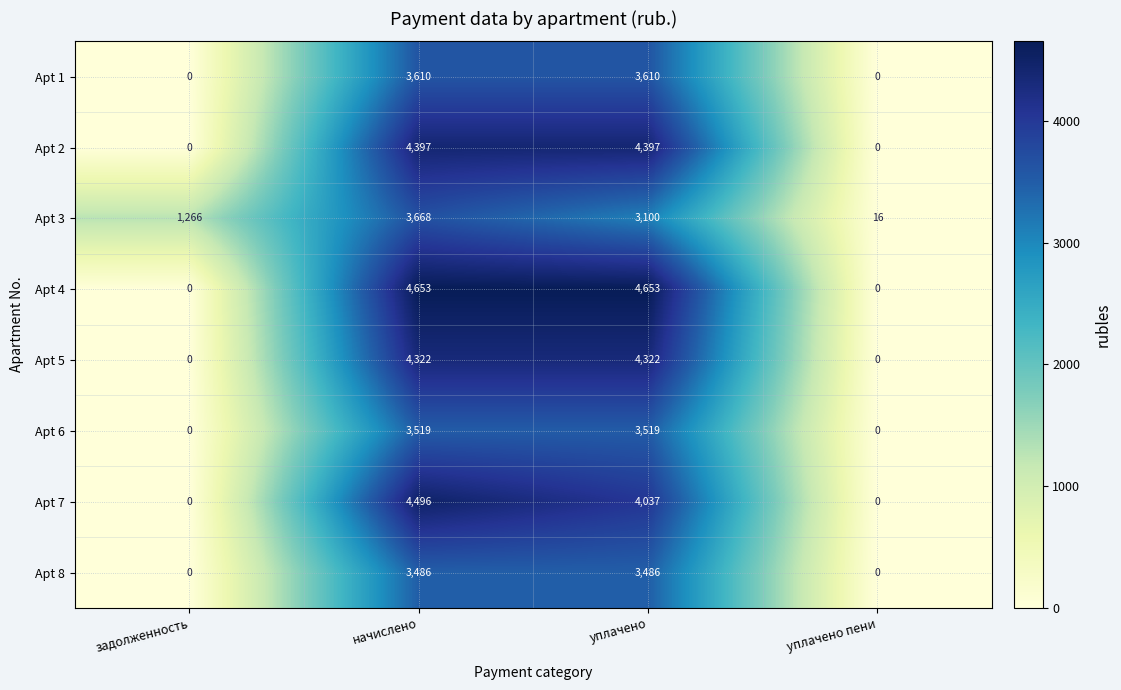

True or false: Apt 4 has a value of 2782 at начислено.

False